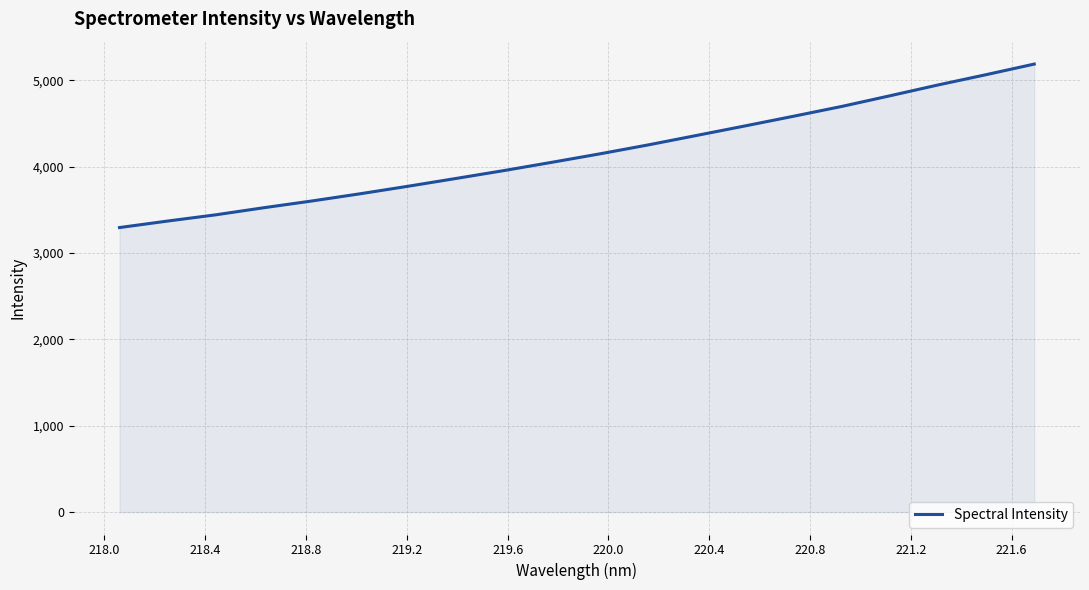

What is the maximum value shown in the chart?

5188.6